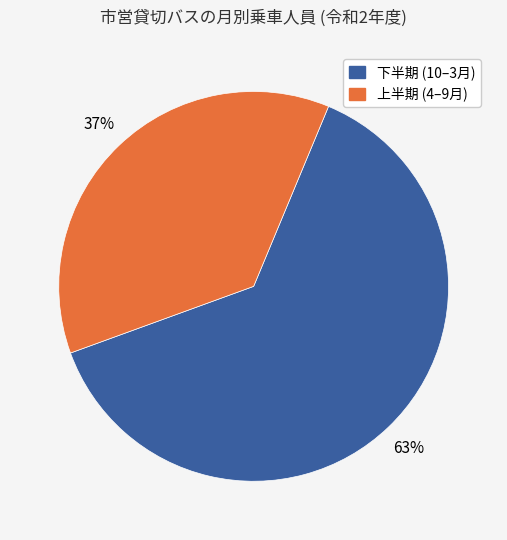

To the nearest percent, what is the difference between the largest and smallest slice percentages?

26%